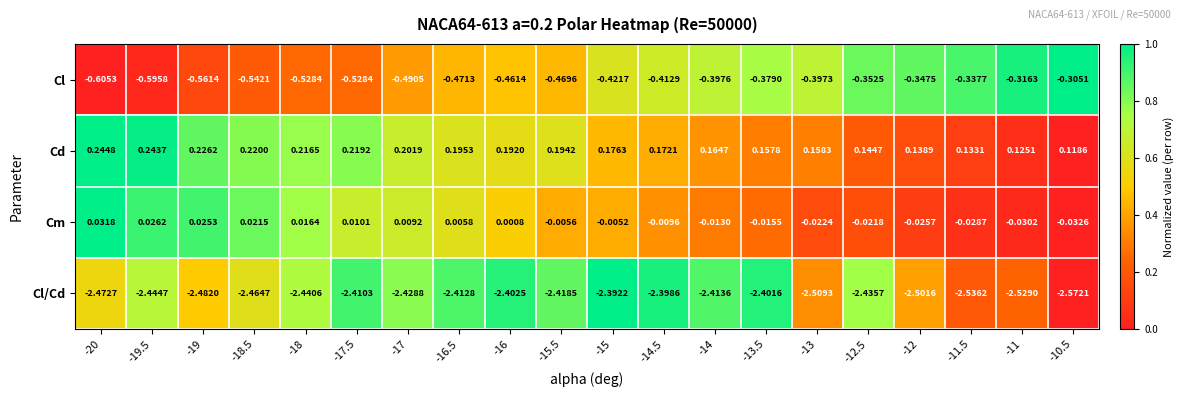

Between -13.5 and -12, which series saw the biggest shift?

Cl/Cd